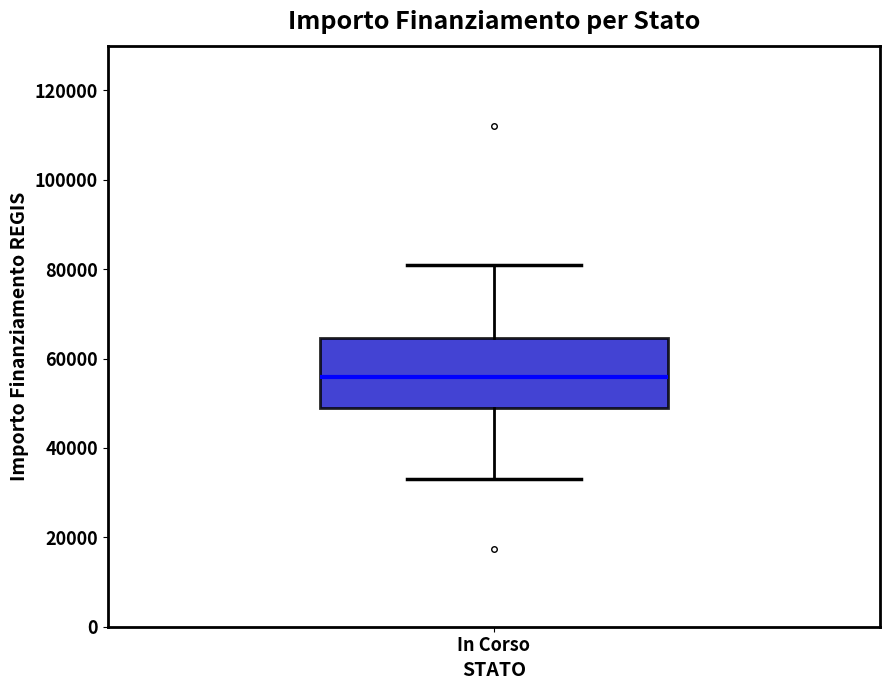

Where is the upper edge of the box for In Corso on the y-axis? The values are not printed on the chart, so give them approximately, as read against the axis.

64000